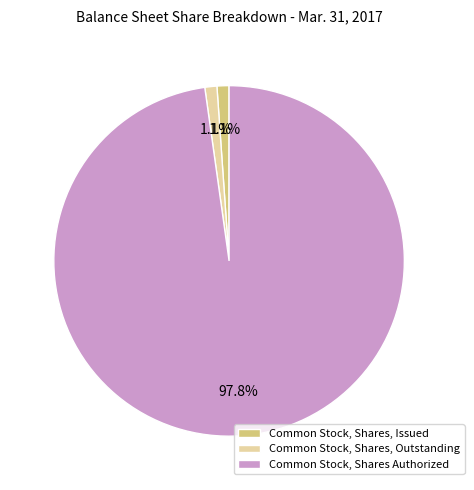

The Common Stock, Shares, Outstanding slice represents 1% of the pie. True or false?

True